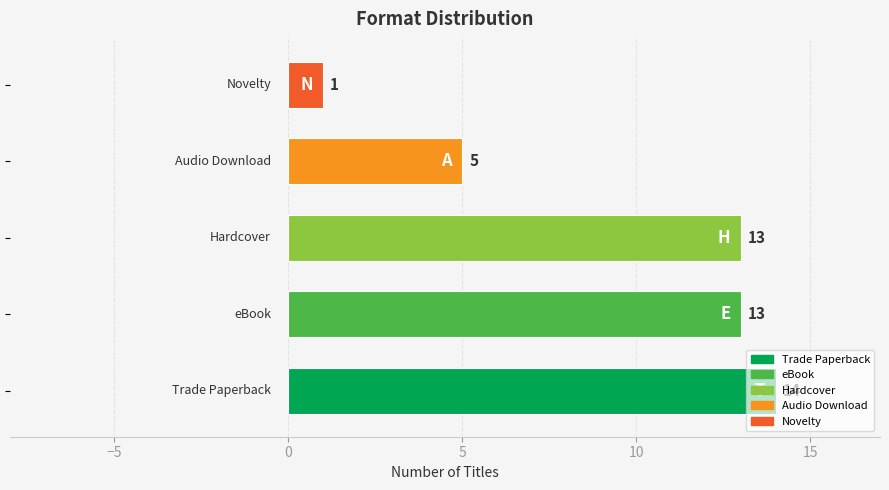

What is the sum of all values?

46